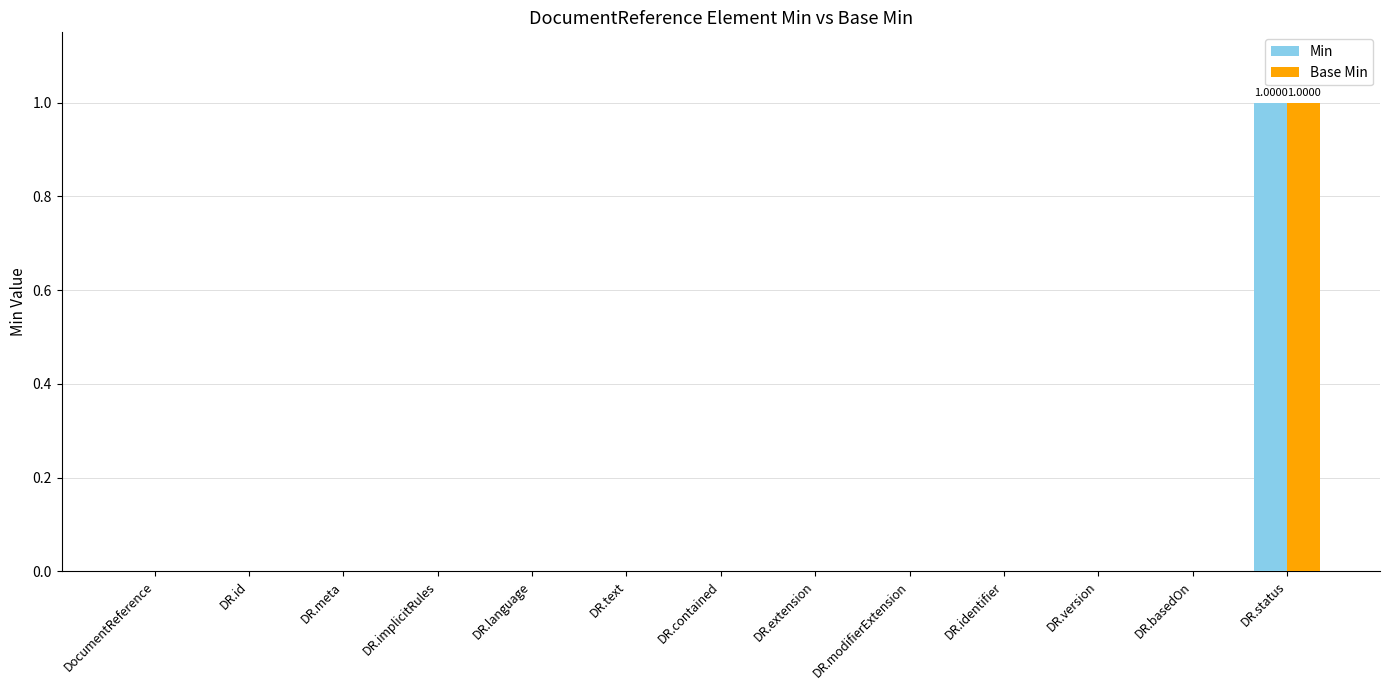

Reading left to right, transcribe all the data shown in this chart.

Min: DocumentReference=0	DR.id=0	DR.meta=0	DR.implicitRules=0	DR.language=0	DR.text=0	DR.contained=0	DR.extension=0	DR.modifierExtension=0	DR.identifier=0	DR.version=0	DR.basedOn=0	DR.status=1
Base Min: DocumentReference=0	DR.id=0	DR.meta=0	DR.implicitRules=0	DR.language=0	DR.text=0	DR.contained=0	DR.extension=0	DR.modifierExtension=0	DR.identifier=0	DR.version=0	DR.basedOn=0	DR.status=1